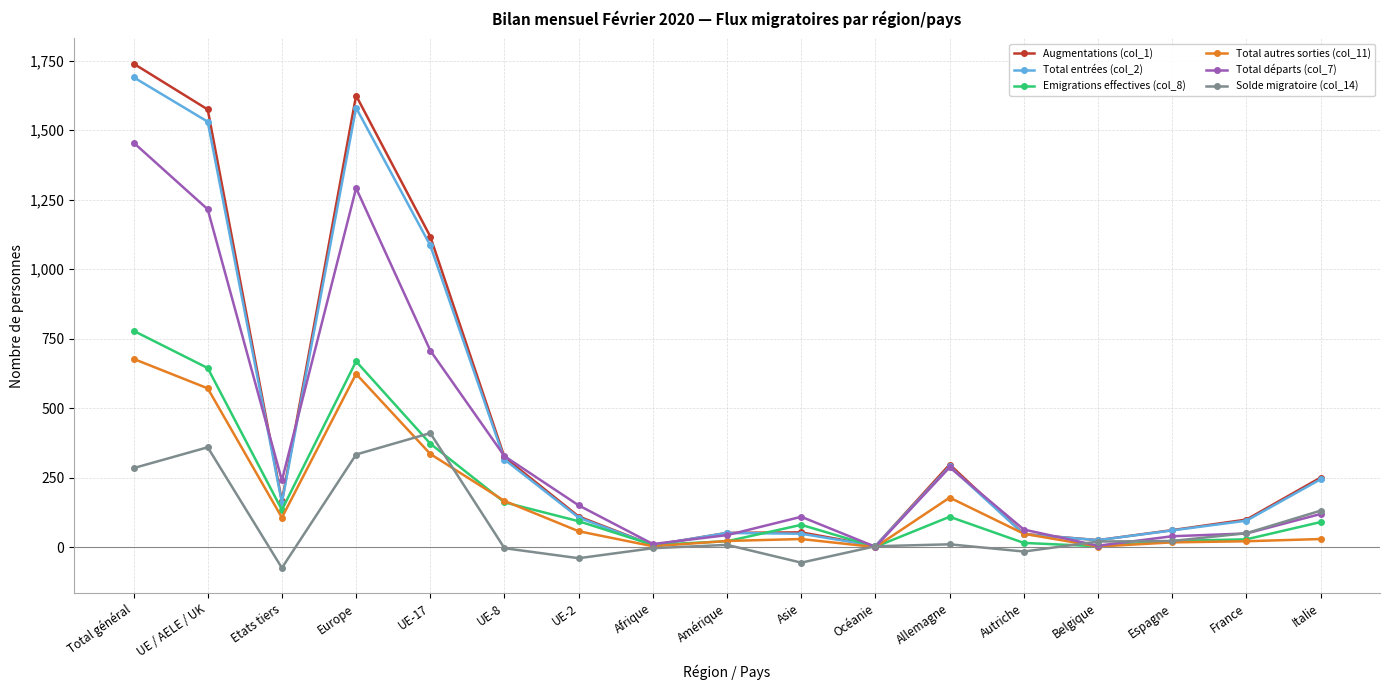

What is the label of the 12th point from the right?

UE-8